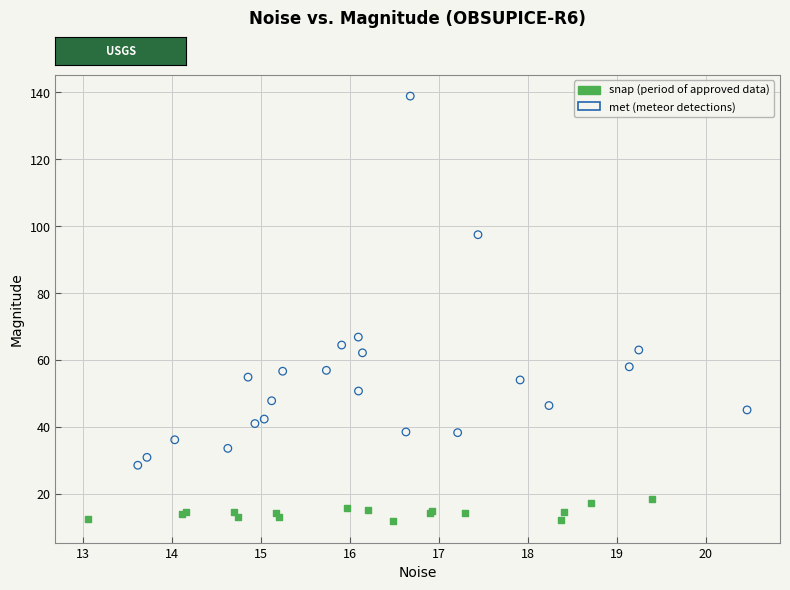

Which series reaches the maximum Y coordinate?

met (meteor detections)